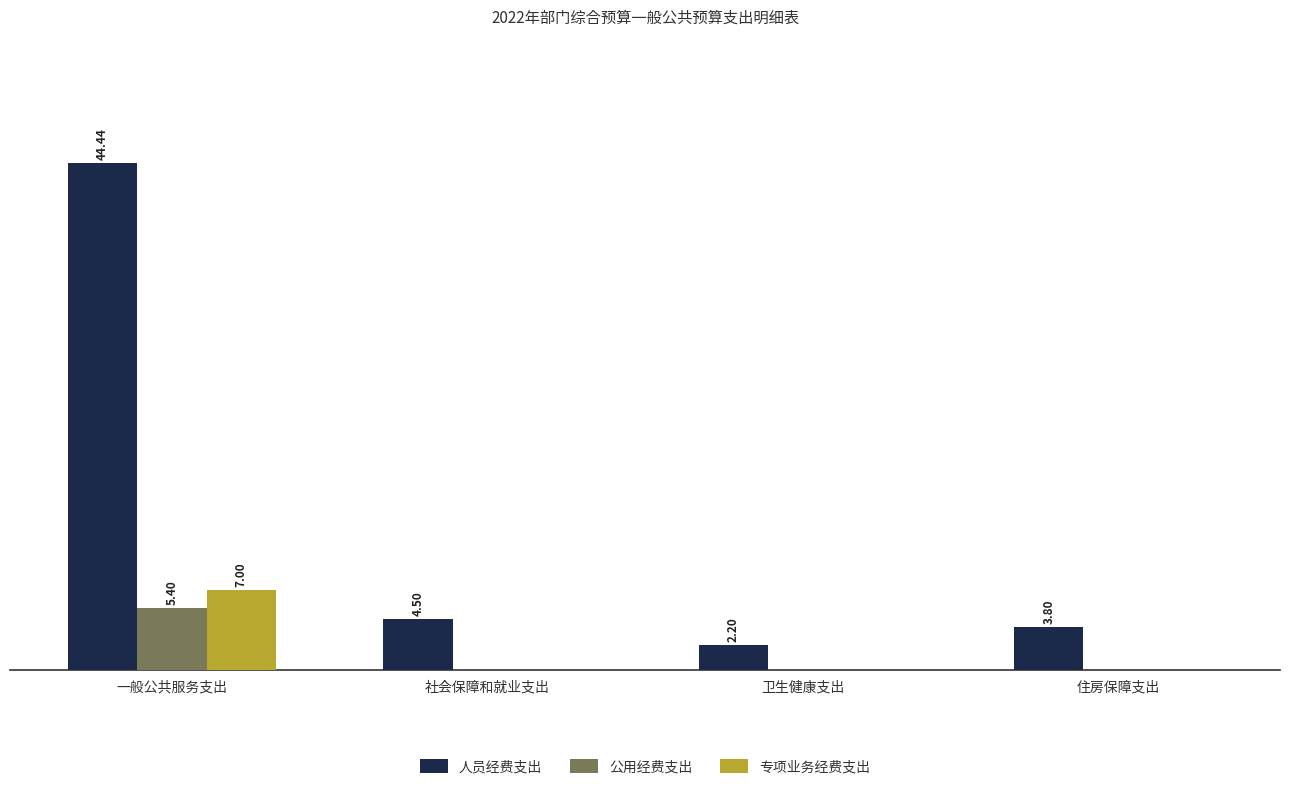

Between 社会保障和就业支出 and 卫生健康支出, which series saw the biggest shift?

人员经费支出